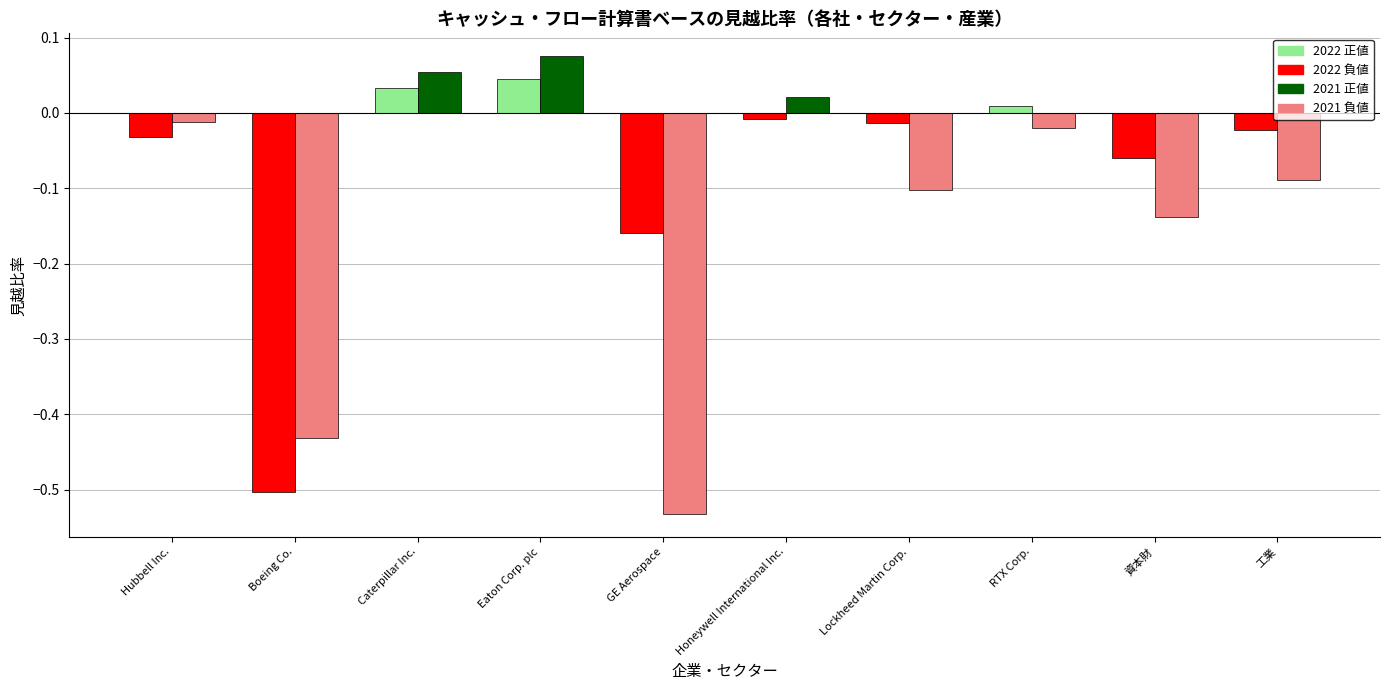

What is the sum of all 2021 負値 values?

-1.3